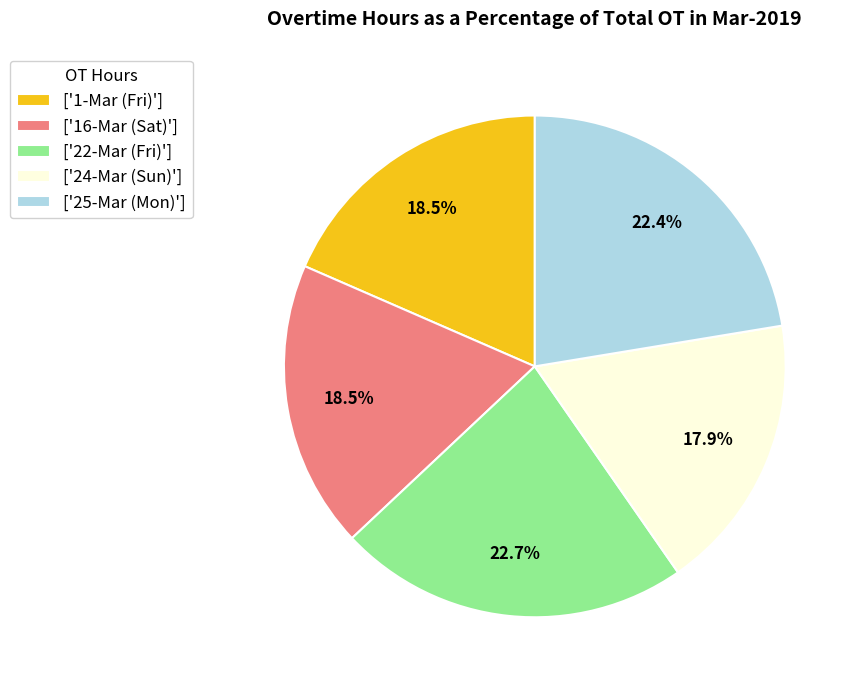

Does ['25-Mar (Mon)'] account for over 50% of the chart?

No